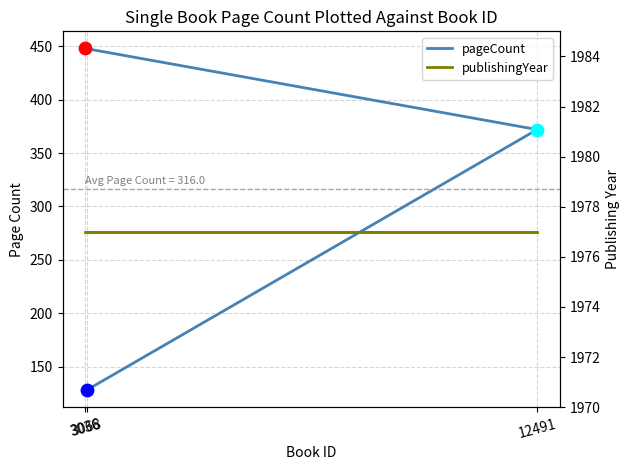

What is the total value across all series at 3036?

2425